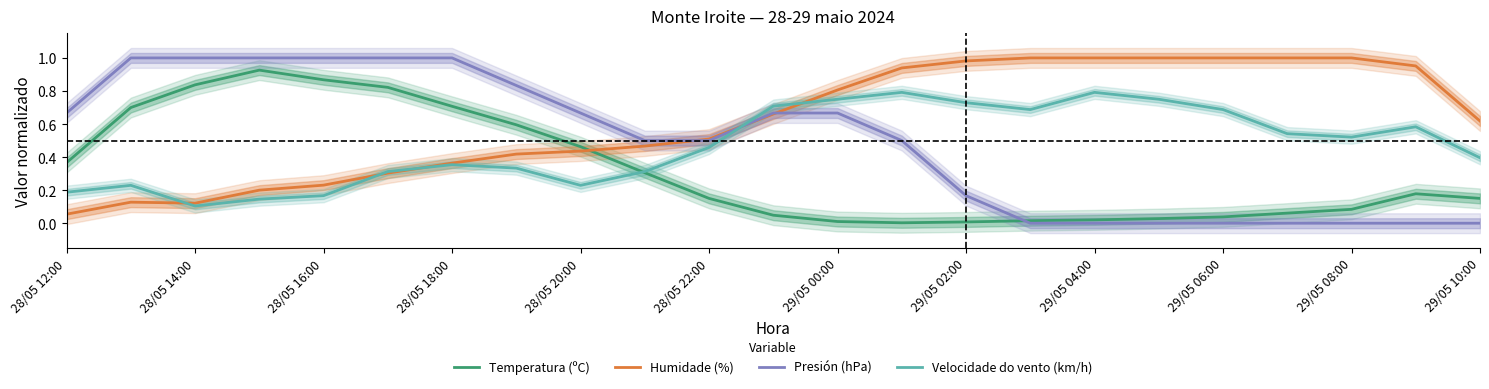

Count the number of categories in the chart.

23